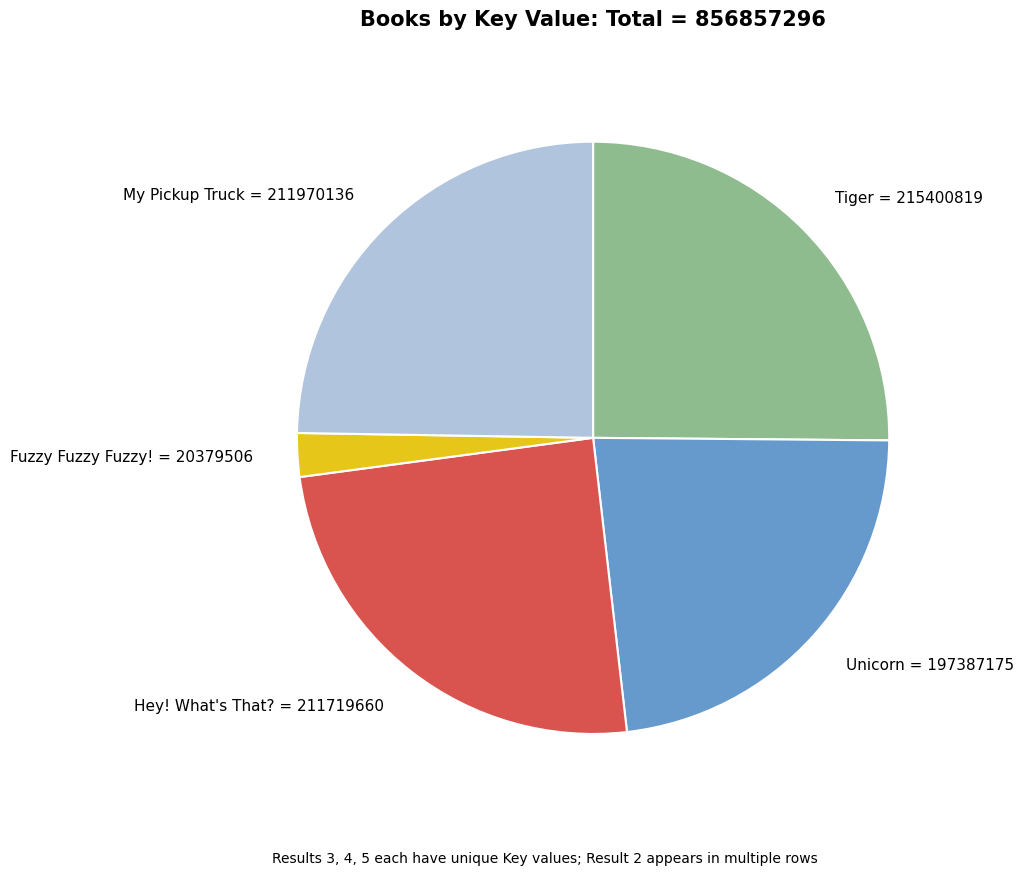

Combined, do Fuzzy Fuzzy Fuzzy! = 20379506 and Hey! What's That? = 211719660 account for over 50%?

No